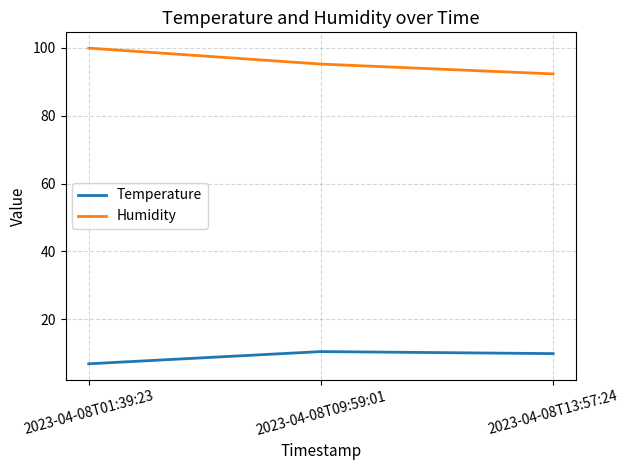

Reading left to right, list all the values displayed in this chart.

Temperature: 6.9	10.5	9.9
Humidity: 99.9	95.2	92.3